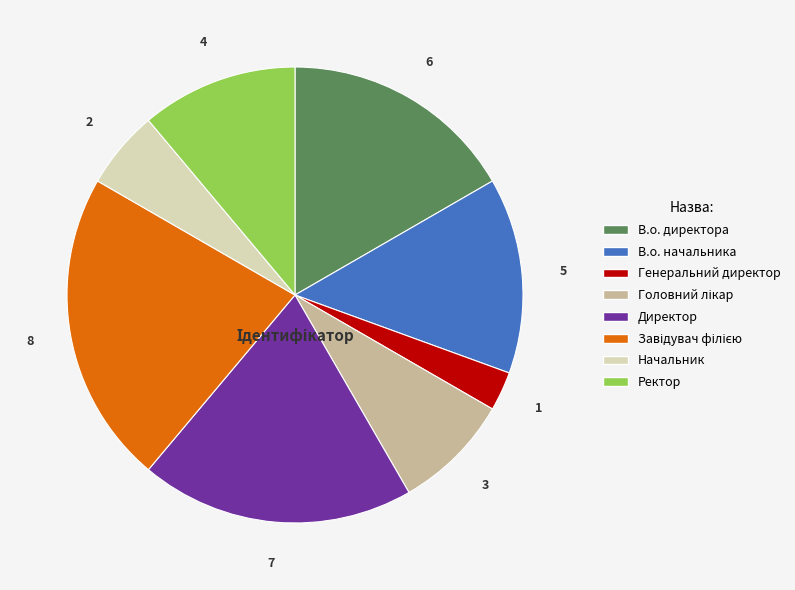

Is there a majority slice in this chart?

No